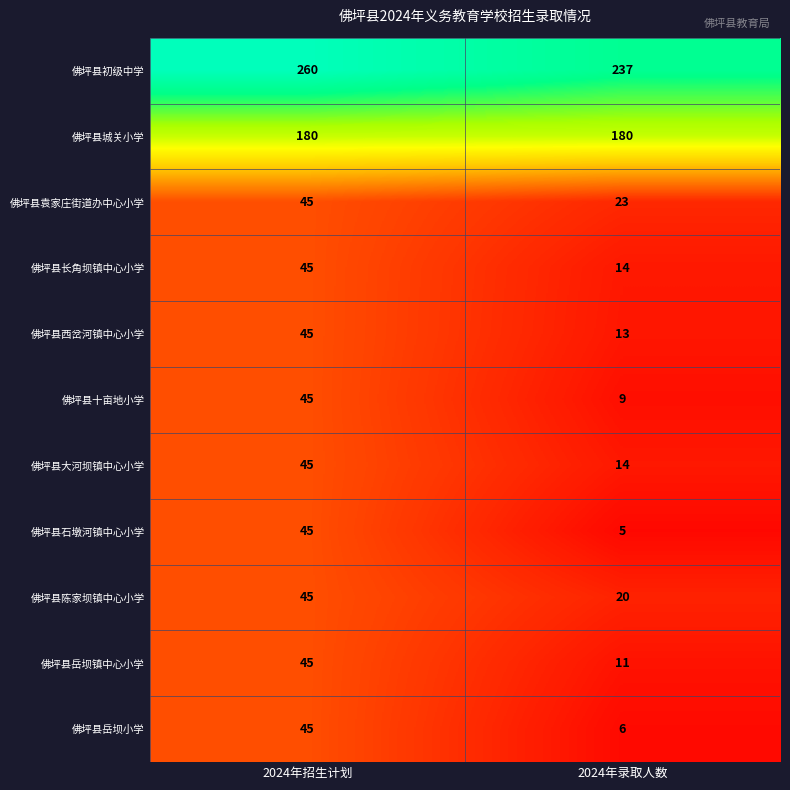

Reading left to right, extract all data points from this chart.

佛坪县初级中学: 260	237
佛坪县城关小学: 180	180
佛坪县袁家庄街道办中心小学: 45	23
佛坪县长角坝镇中心小学: 45	14
佛坪县西岔河镇中心小学: 45	13
佛坪县十亩地小学: 45	9
佛坪县大河坝镇中心小学: 45	14
佛坪县石墩河镇中心小学: 45	5
佛坪县陈家坝镇中心小学: 45	20
佛坪县岳坝镇中心小学: 45	11
佛坪县岳坝小学: 45	6